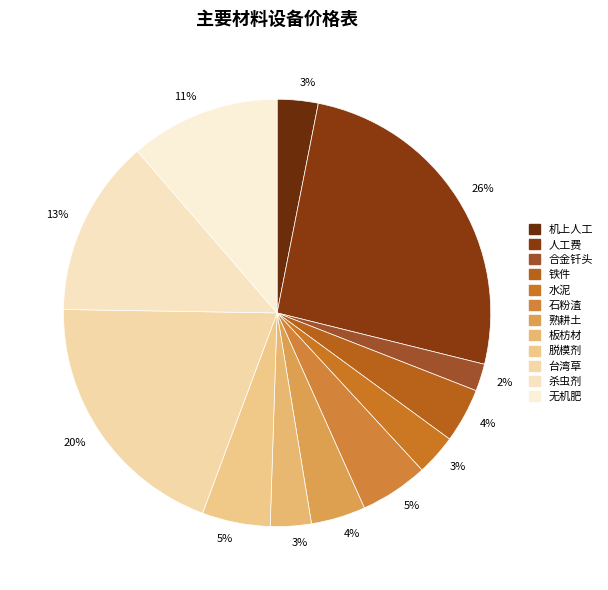

Is it true that 石粉渣 is 10% of the pie?

False